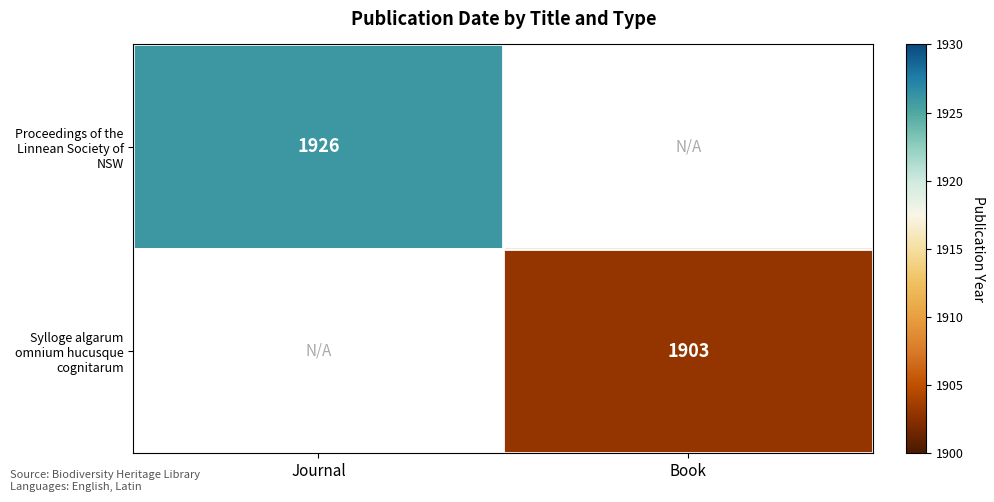

The value of Proceedings of the Linnean Society of NSW at Journal is 3126. True or false?

False